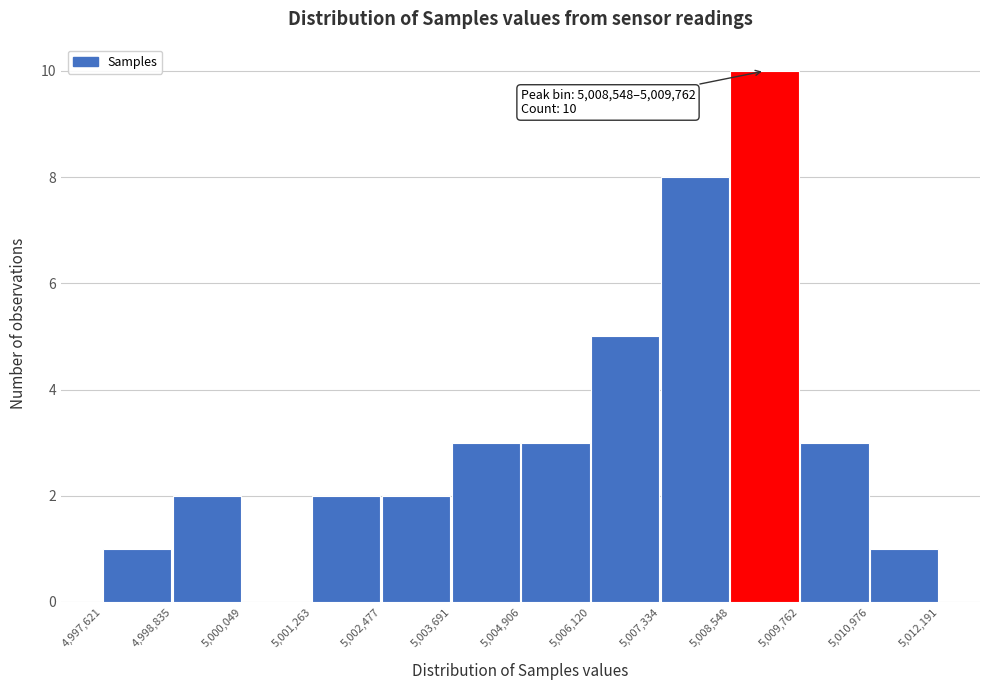

Which range on the x-axis has the tallest bar?

5,008,548 to 5,009,762